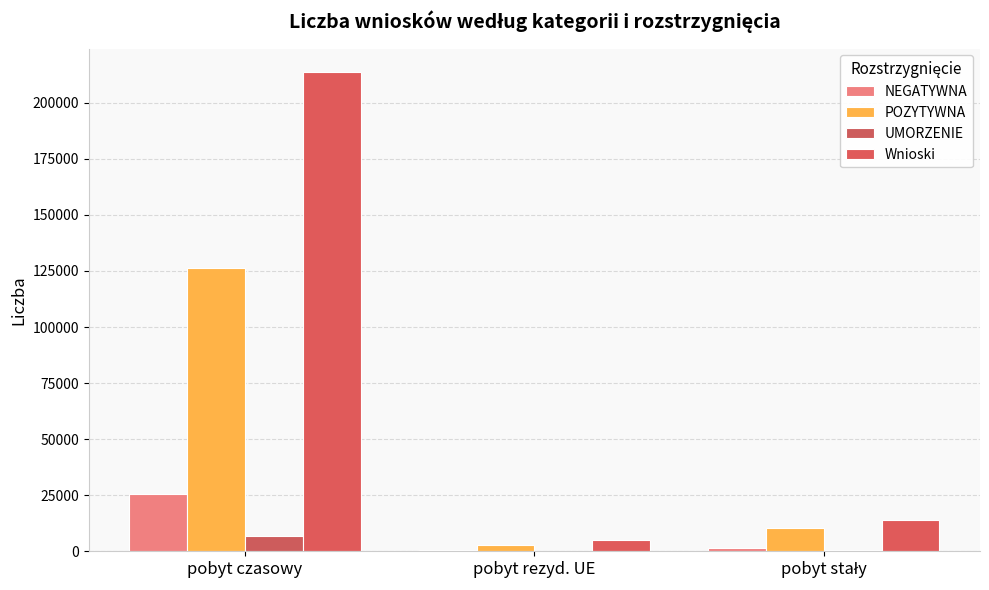

Reading left to right, transcribe all the data shown in this chart.

NEGATYWNA: pobyt czasowy=25652	pobyt rezyd. UE=434	pobyt stały=1404
POZYTYWNA: pobyt czasowy=126403	pobyt rezyd. UE=2926	pobyt stały=10593
UMORZENIE: pobyt czasowy=7098	pobyt rezyd. UE=393	pobyt stały=609
Wnioski: pobyt czasowy=213447	pobyt rezyd. UE=5233	pobyt stały=14052